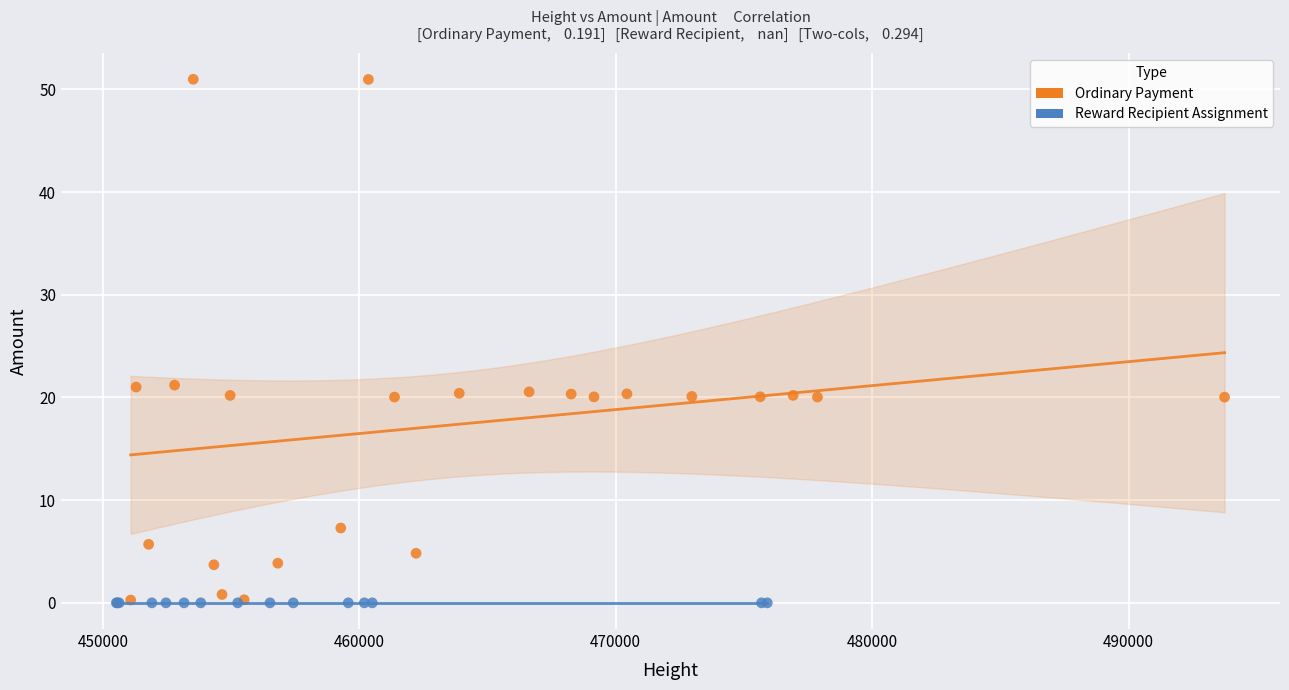

Which series contains the highest Y value?

Ordinary Payment